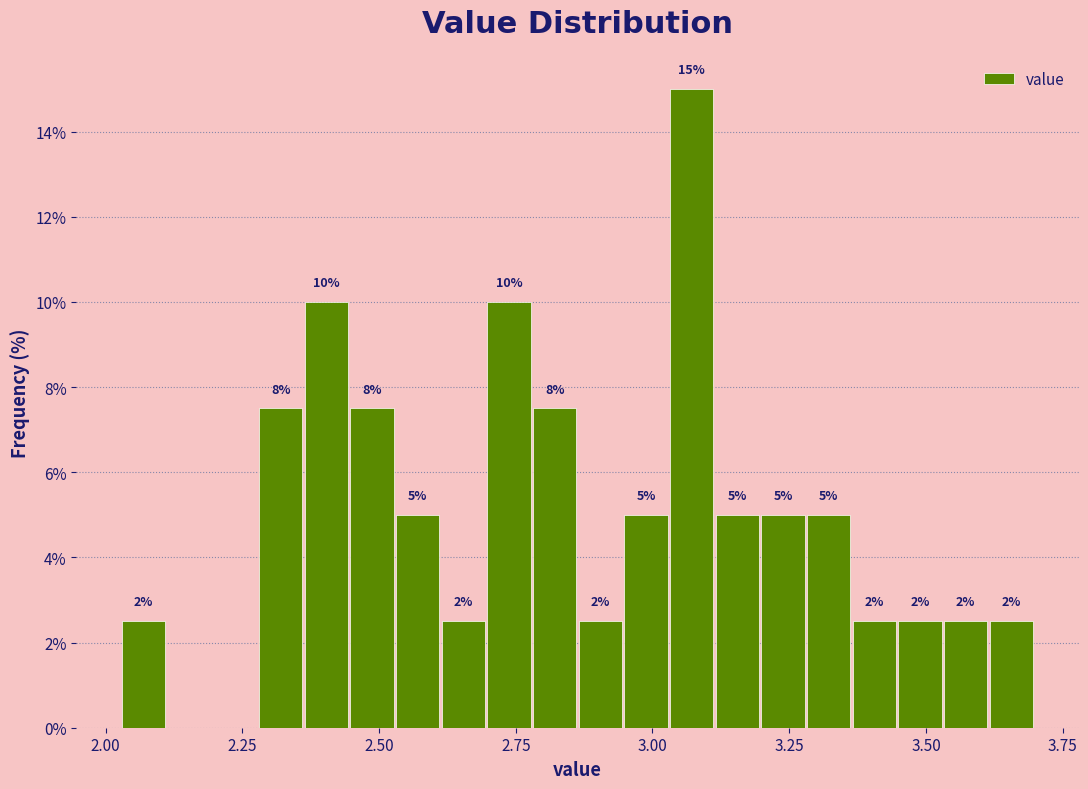

Around what value on the x-axis is the tallest bar? Give the approximate position of its centre, as read against the axis.

3.05